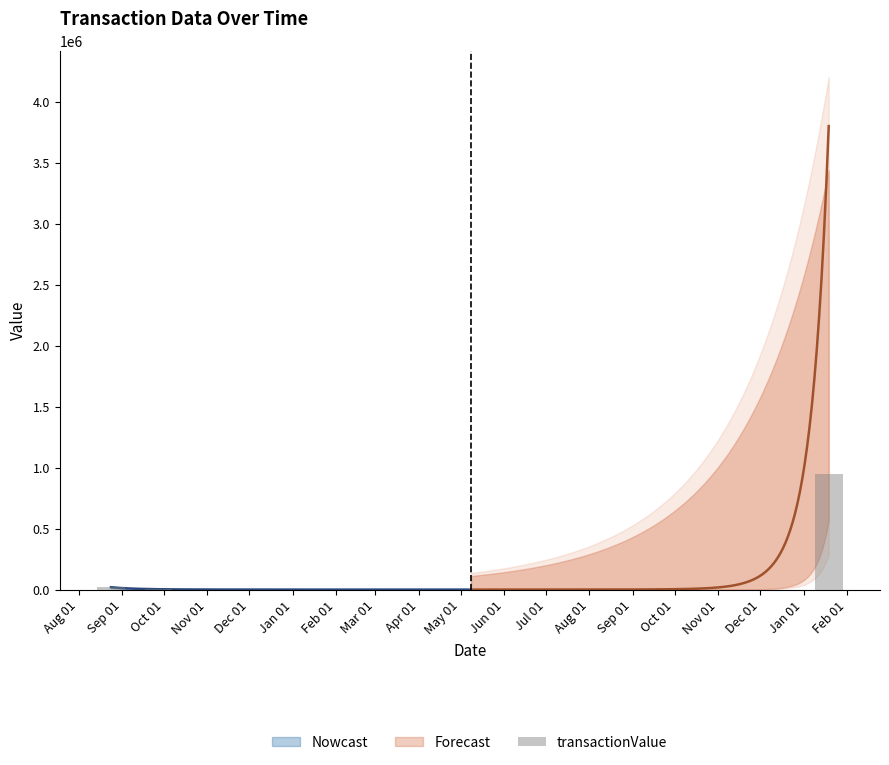

List the labels in order of value, smallest first.

Oct 01, Sep 01, Feb 01